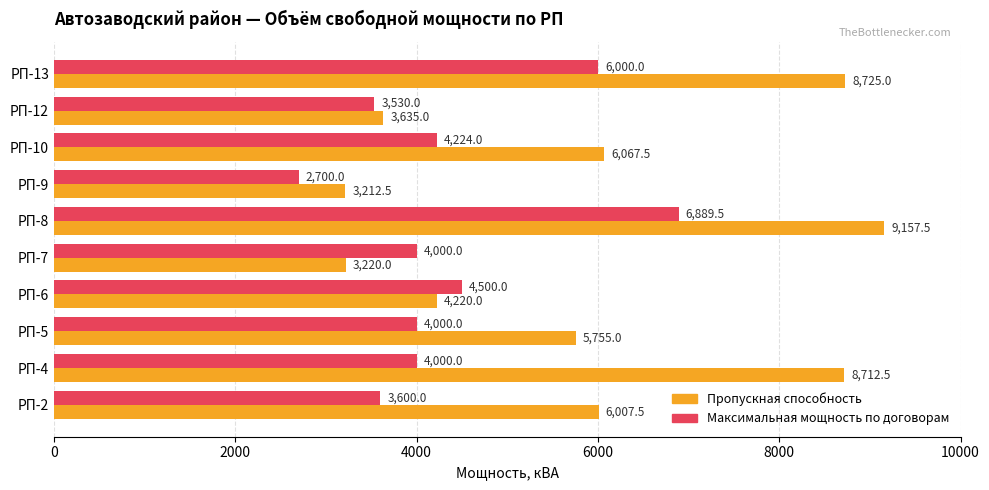

Where is Максимальная мощность по договорам nearest to the value 4794?

РП-6